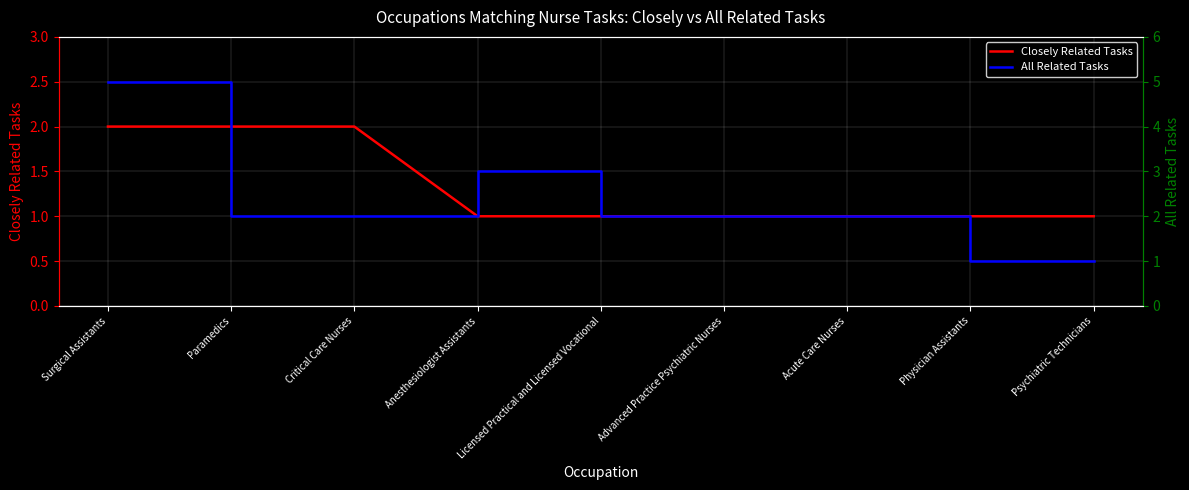

At how many categories does at least one series exceed 4?

1